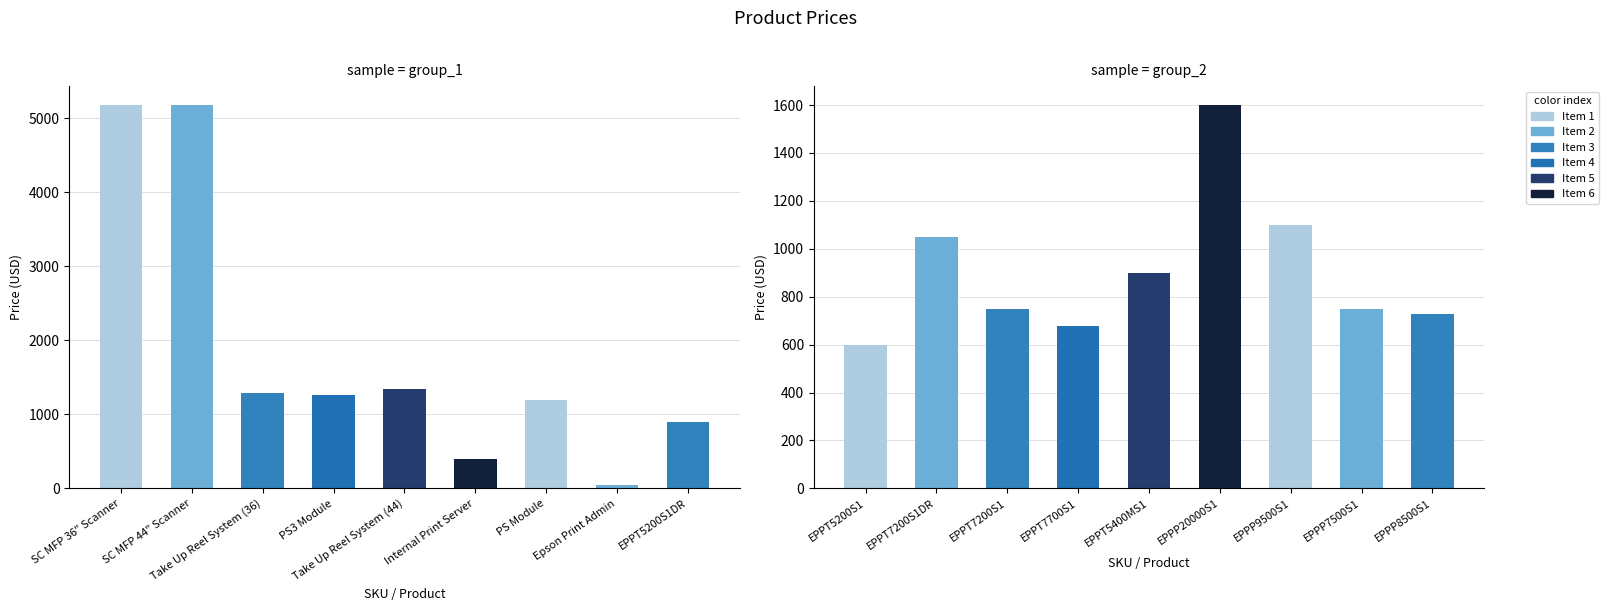

How many bars are there in total?

18